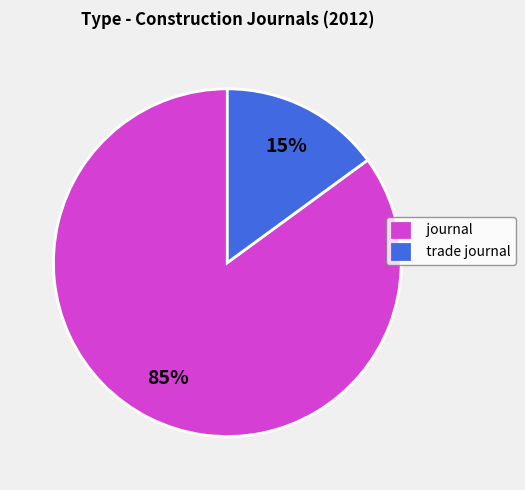

Is there any slice that represents more than half of the pie?

Yes